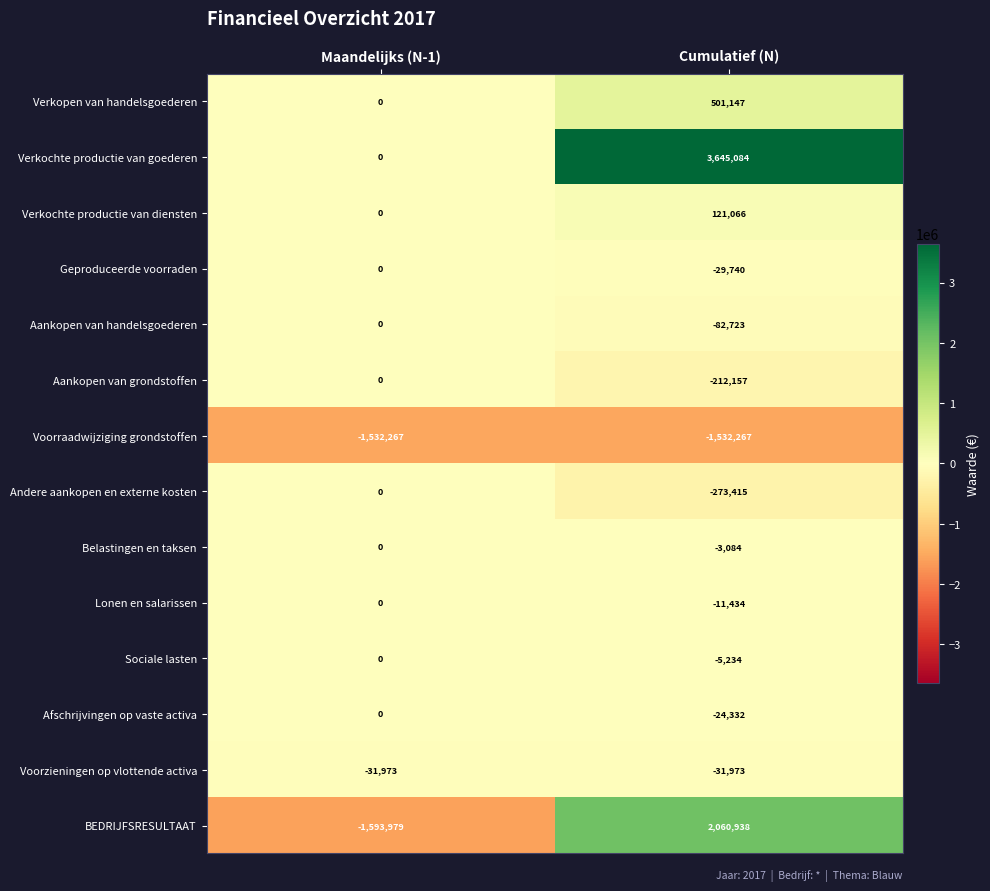

How many categories are shown in the chart?

2